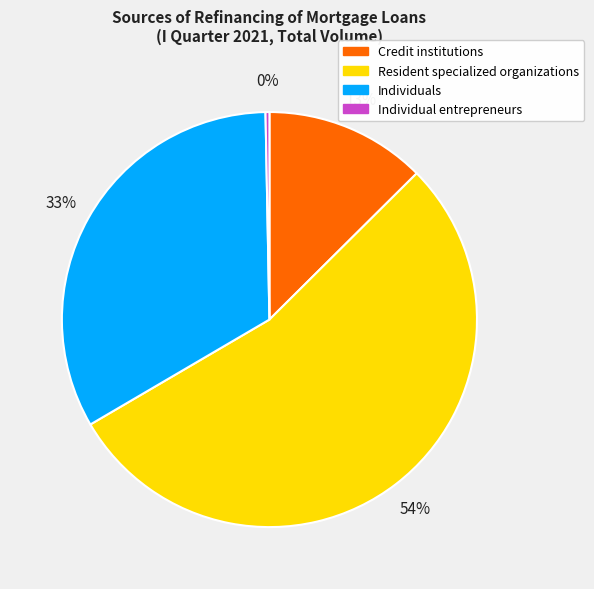

Is there any slice that represents more than half of the pie?

Yes